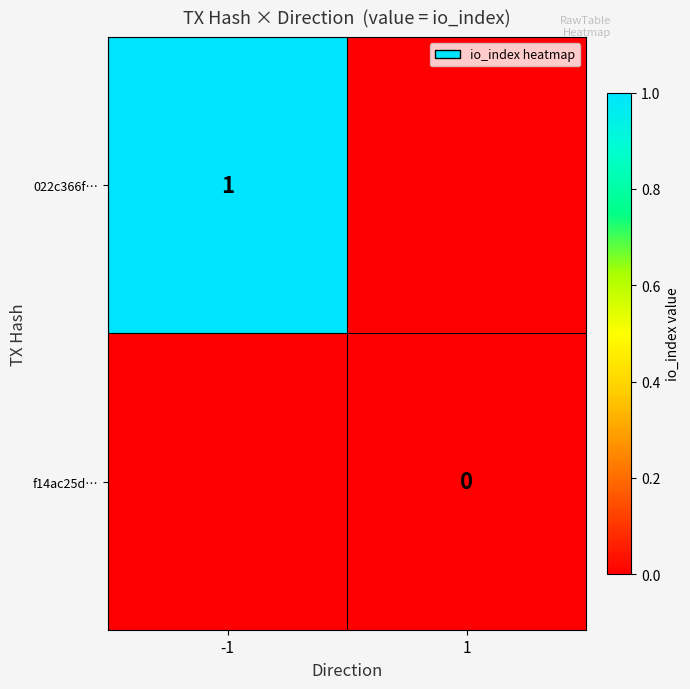

How many positive values does the 022c366f… series have?

1